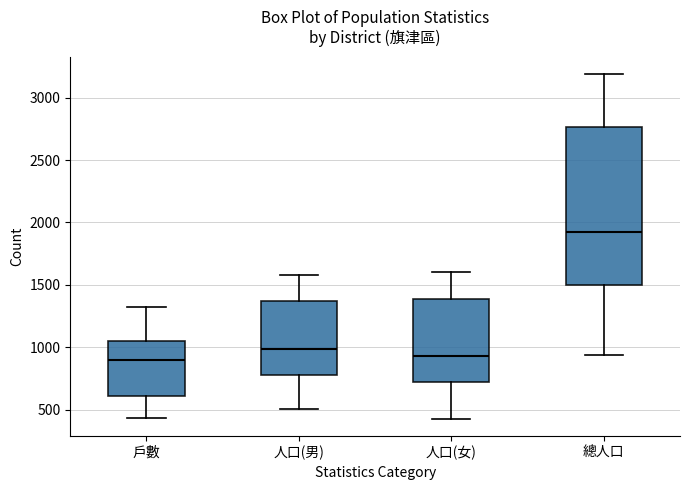

Which box is the tallest, from its lower edge to its upper edge?

總人口